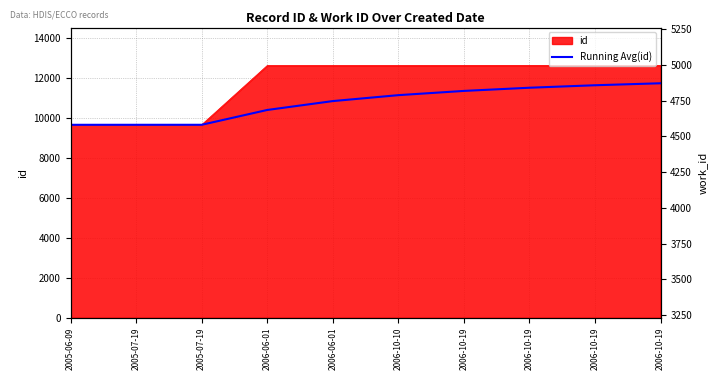

Which category has the highest value across all series?

2006-10-19